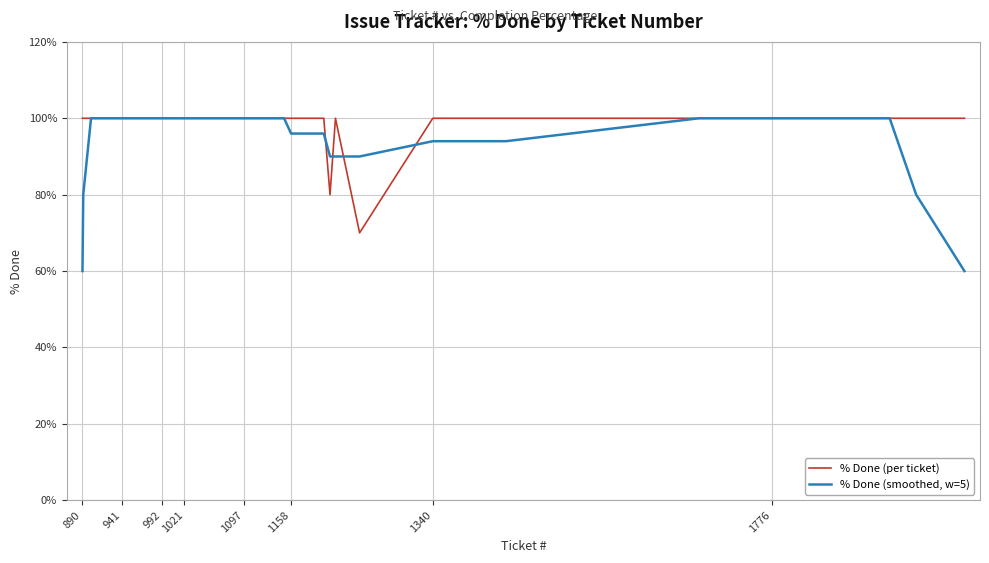

What is the smallest value displayed?

60